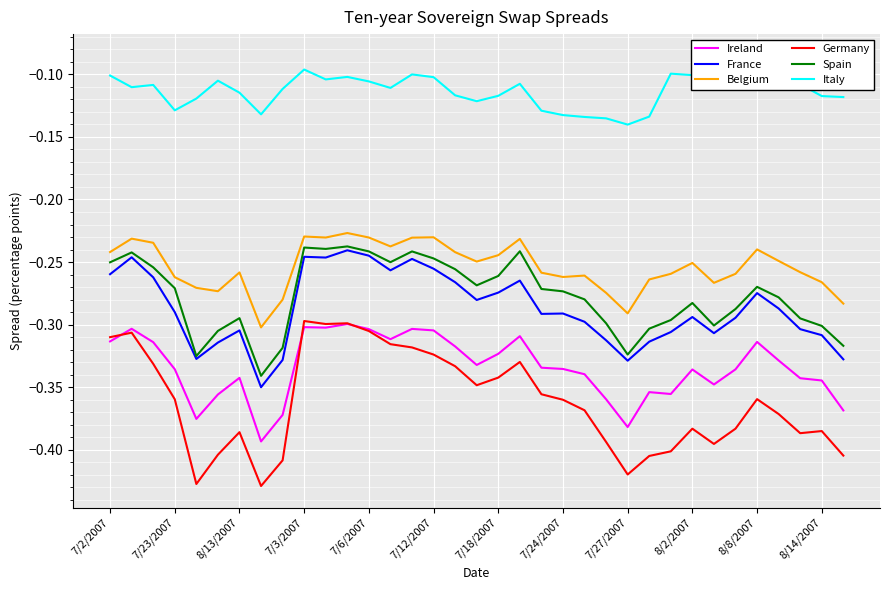

Which series has the largest range (max minus min)?

Germany